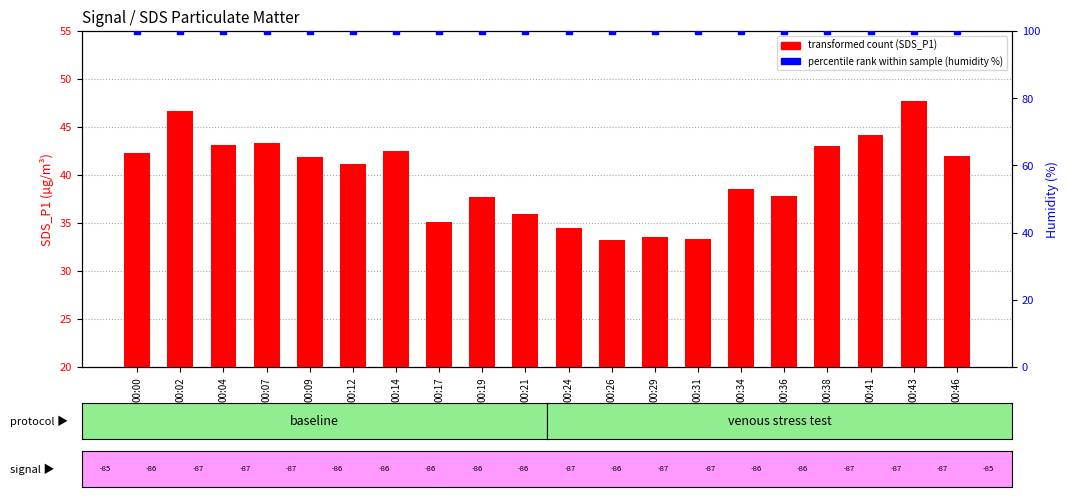

What are all the series names shown in the legend?

transformed count (SDS_P1), percentile rank within sample (humidity %)